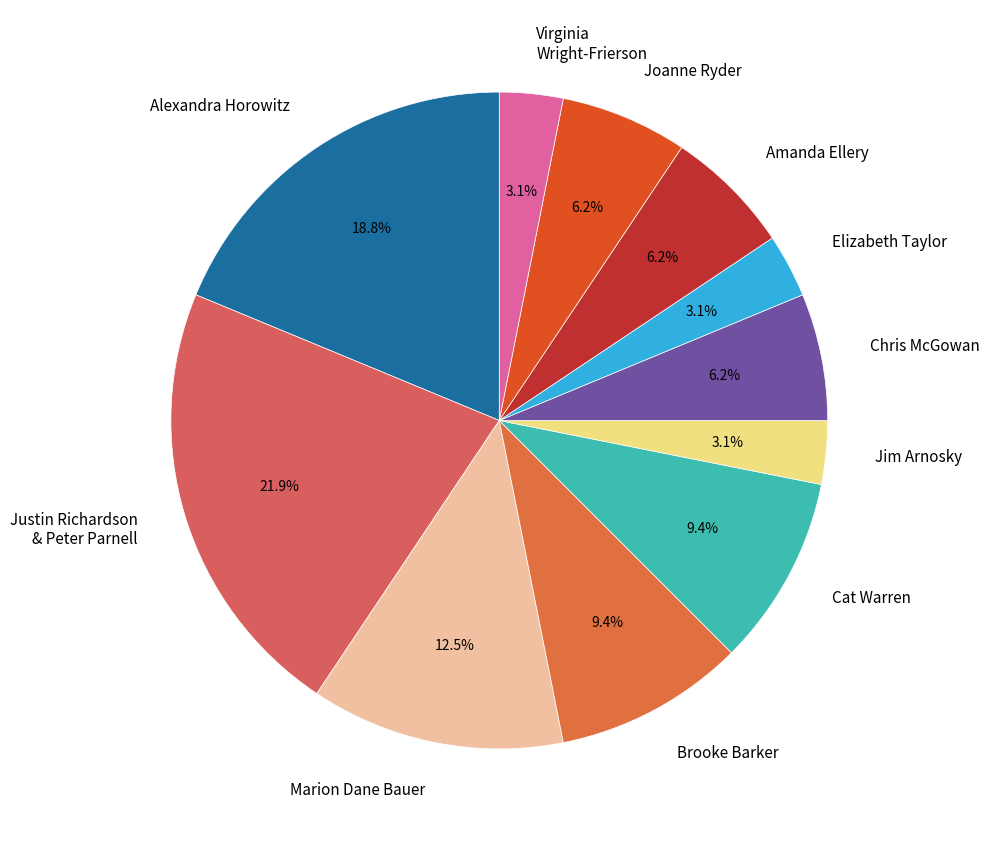

What portion of the pie excludes Jim Arnosky?

96.9%